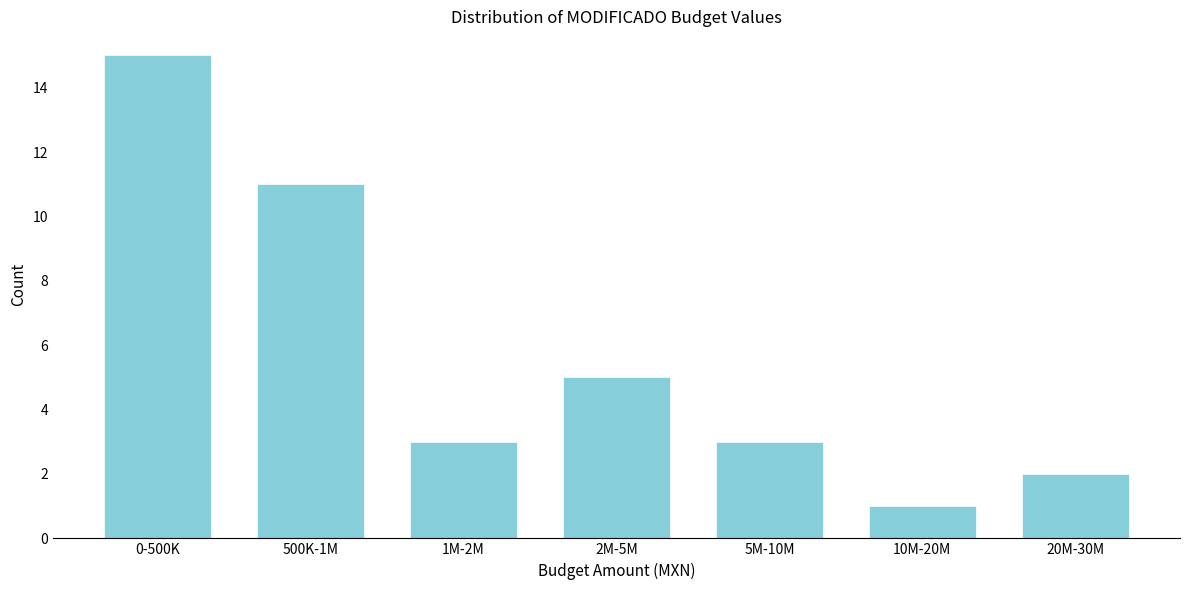

Reading left to right, list all the values displayed in this chart.

15	11	3	5	3	1	2